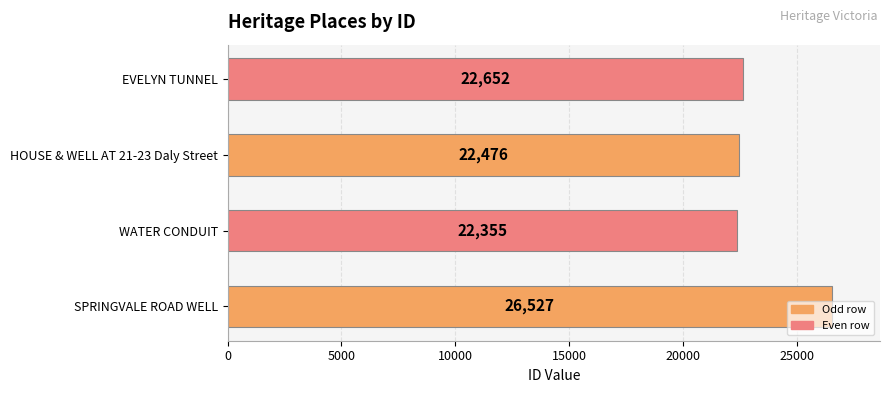

What is the difference between the second highest and minimum values?

297